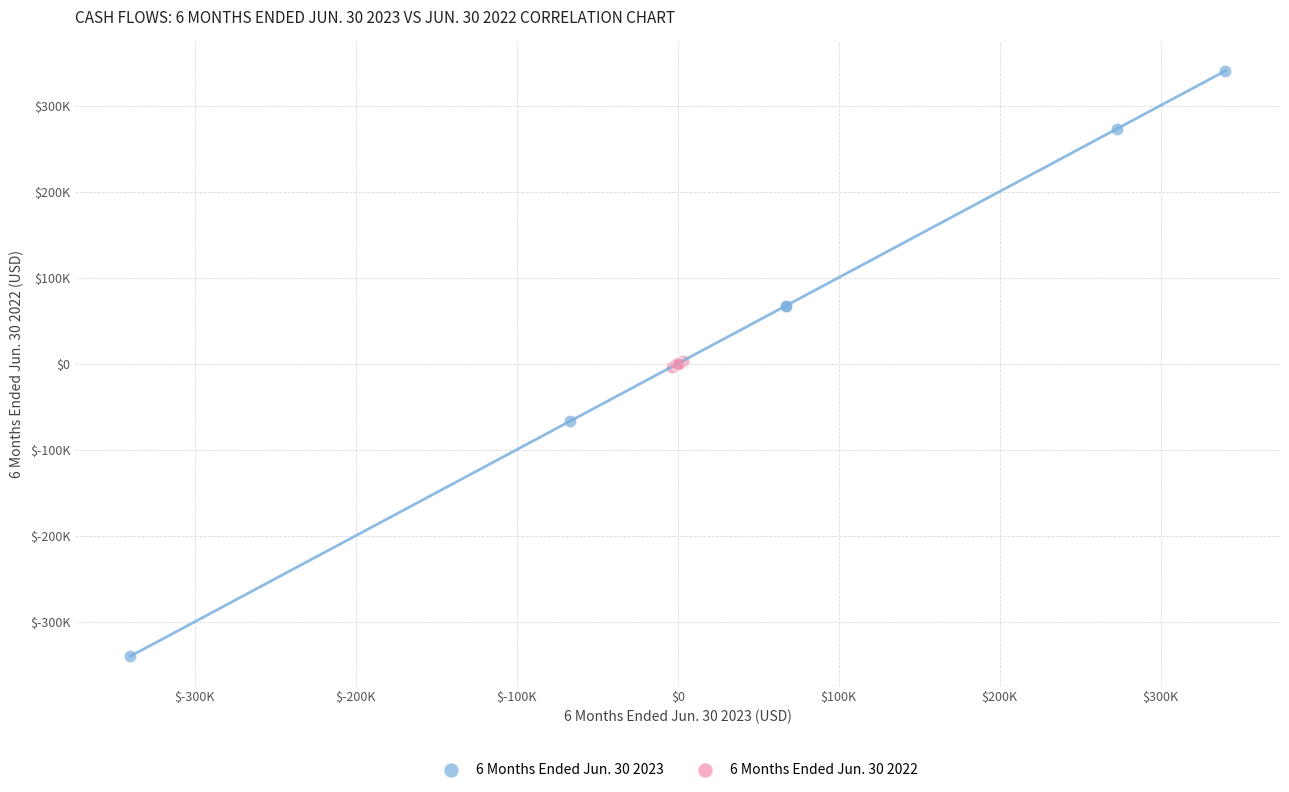

Which series contains the highest Y value?

6 Months Ended Jun. 30 2023